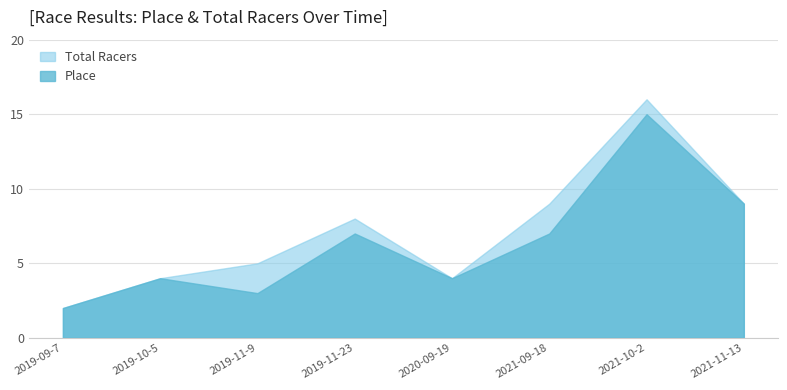

What is the label of the 3rd point from the left?

2019-11-9